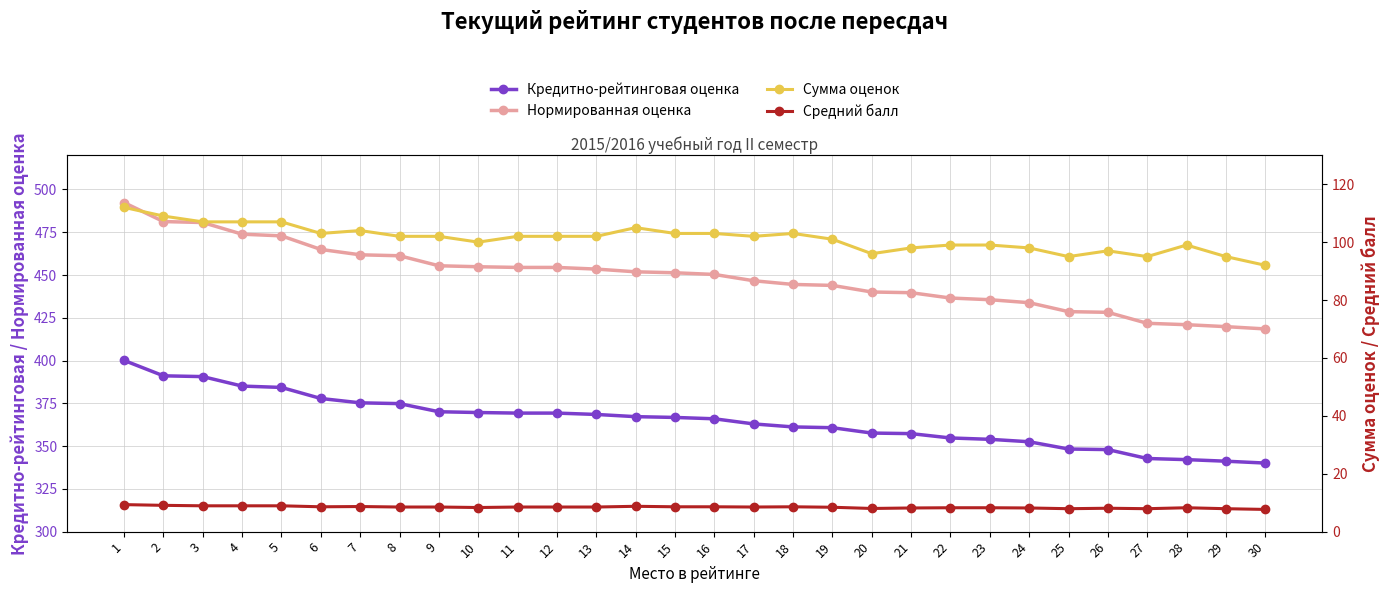

How many lines are shown in the chart?

4